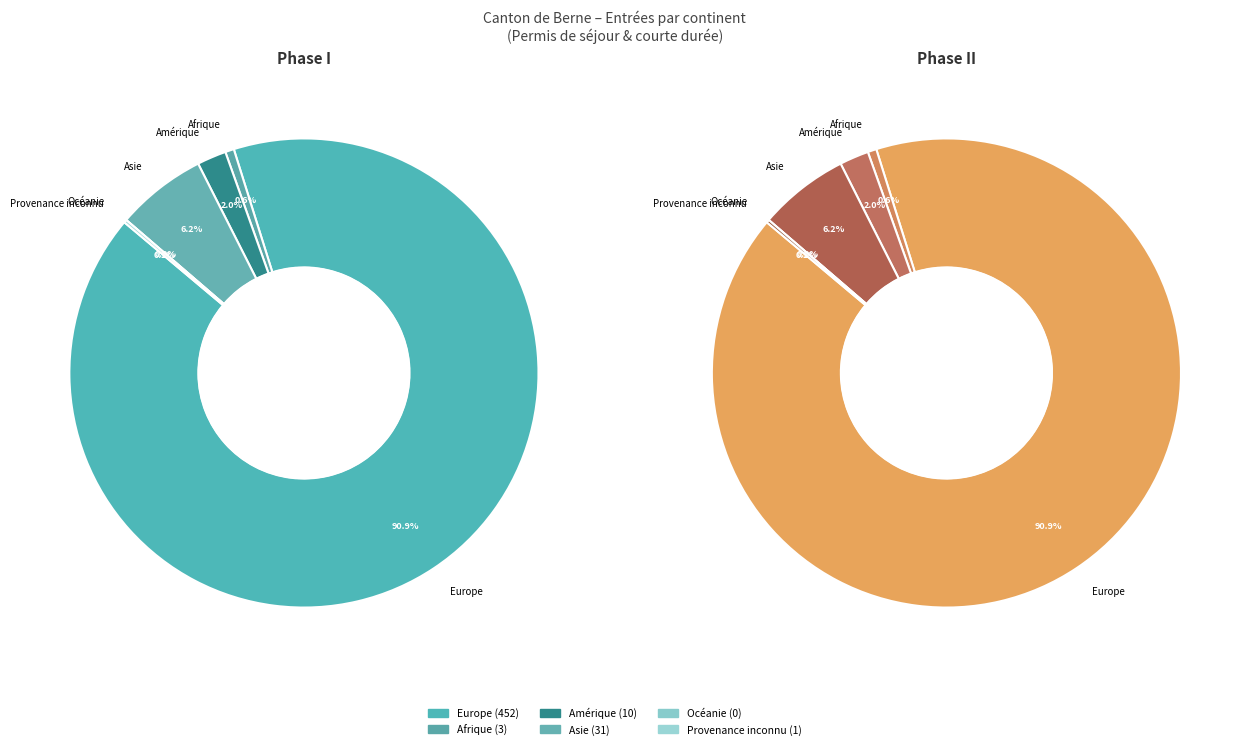

Between Afrique and Océanie, which is larger?

Afrique